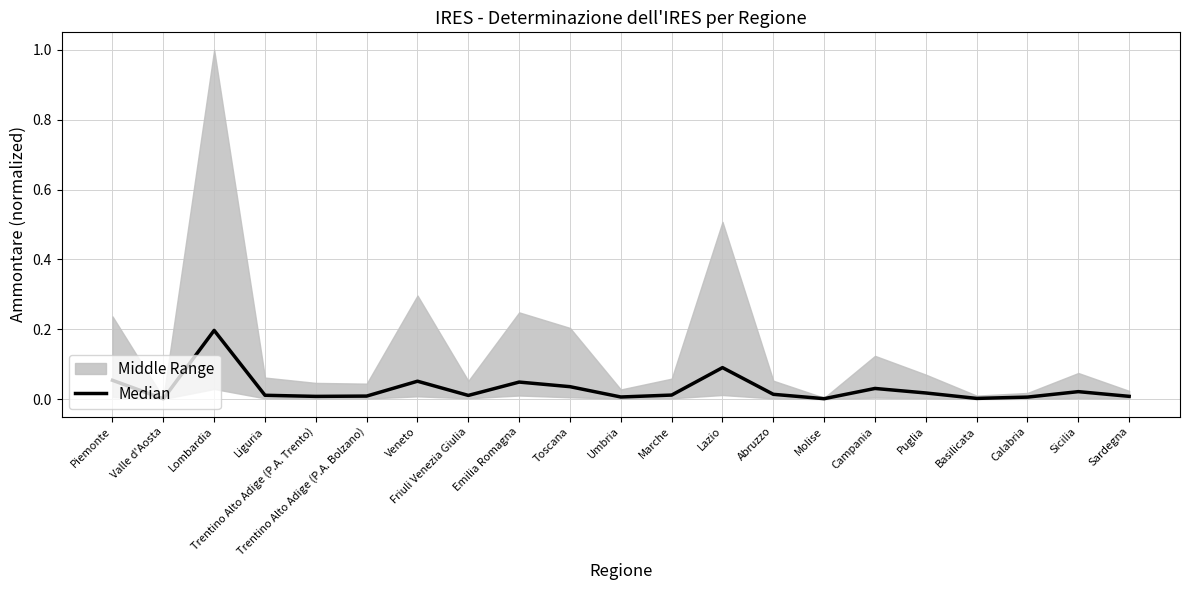

Where is the first local maximum?

Lombardia